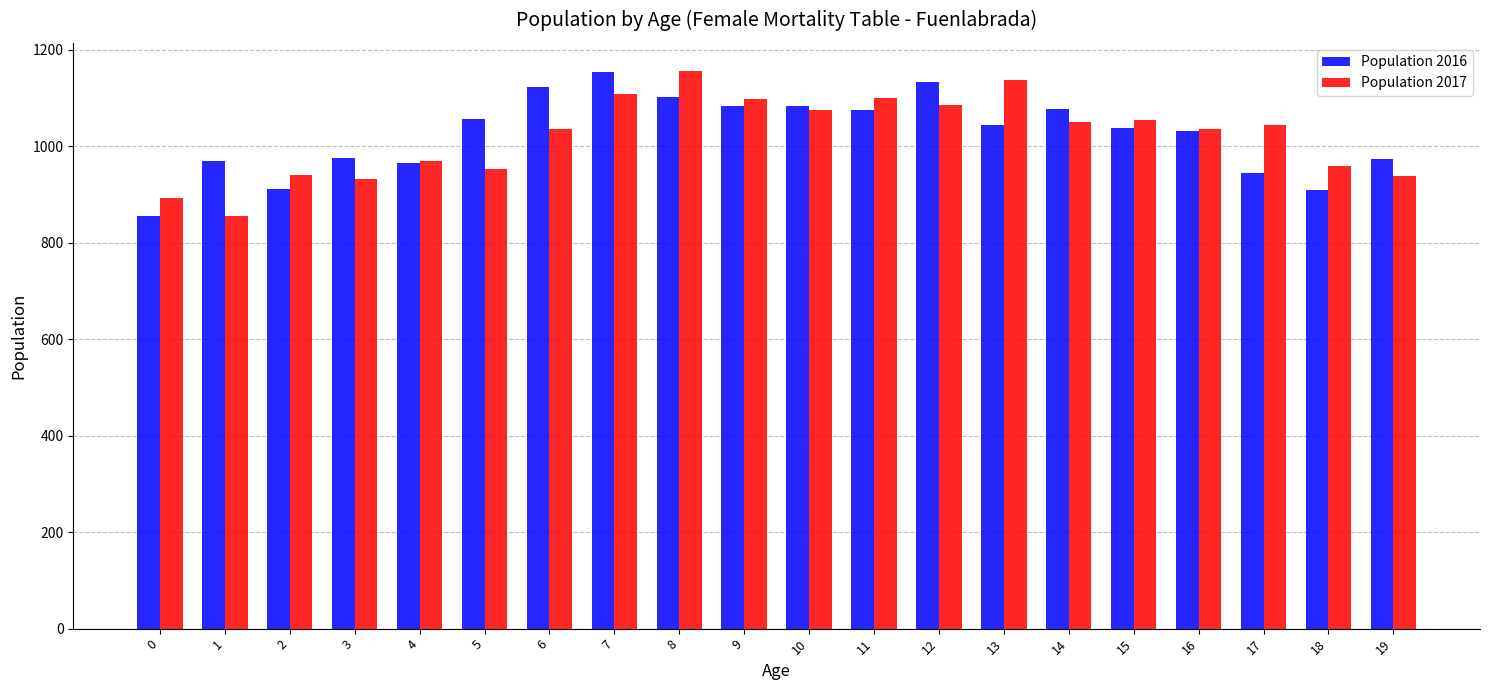

How many series are shown in this chart?

2